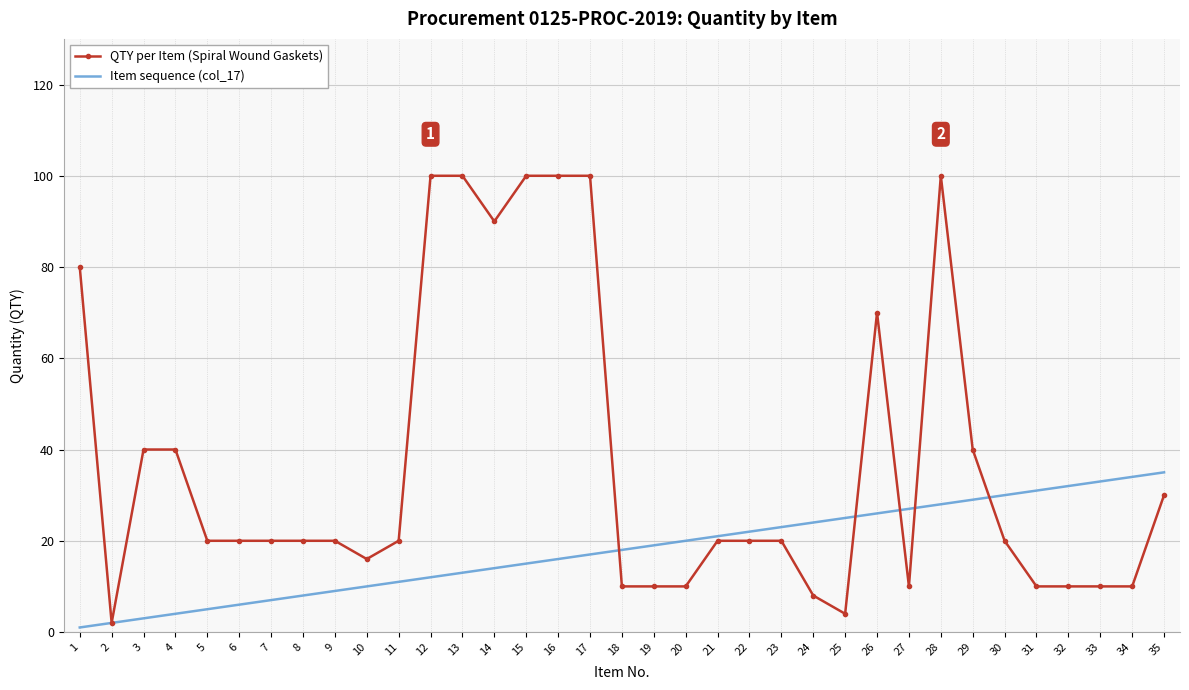

List the series in order of their peak value, lowest first.

Item sequence (col_17), QTY per Item (Spiral Wound Gaskets)